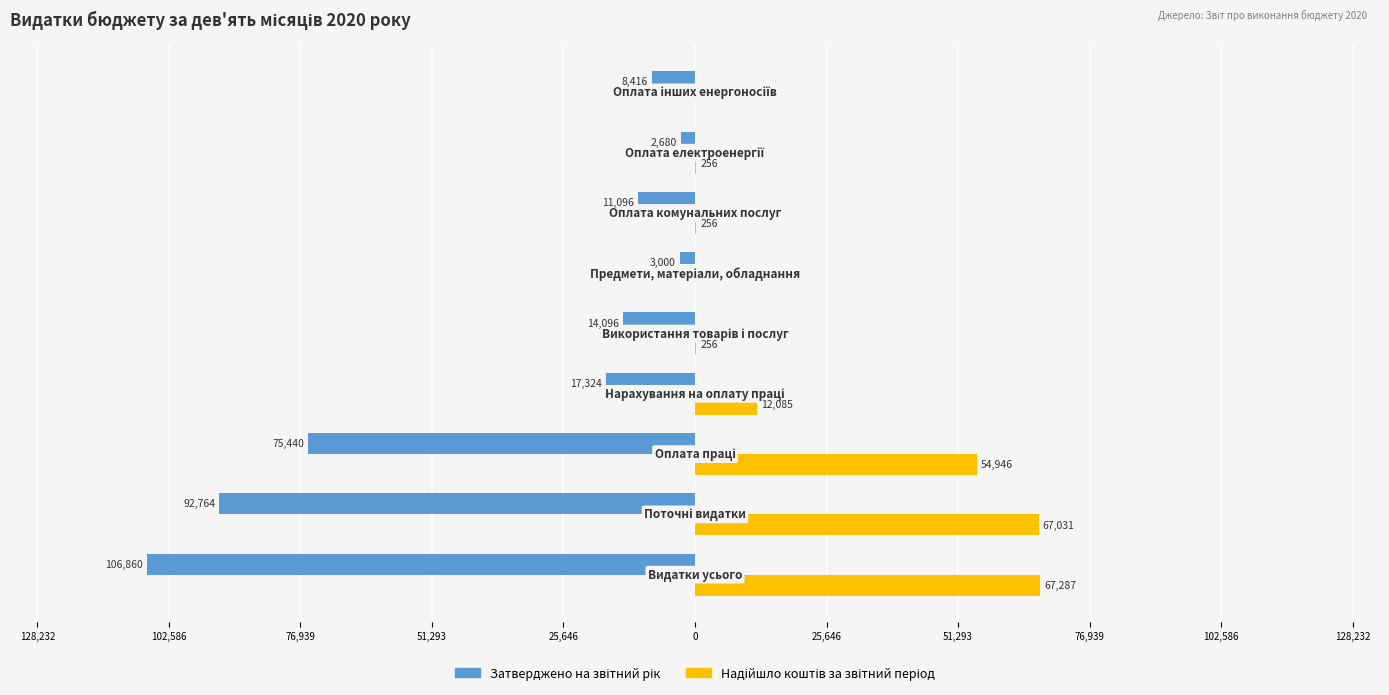

Reading left to right, what are all the values shown in this chart?

Затверджено на звітний рік: -106860.0	-92764.0	-75440.0	-17324.0	-14096.0	-3000.0	-11096.0	-2680.0	-8416.0
Надійшло коштів за звітний період: 67287.2	67031.0	54946.1	12084.9	256.2	0.0	256.2	256.2	0.0